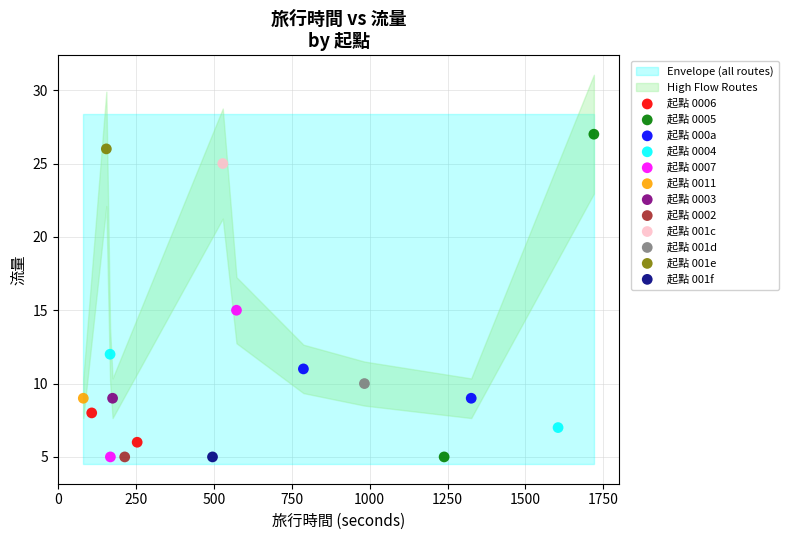

Which series reaches the maximum Y coordinate?

起點 0005